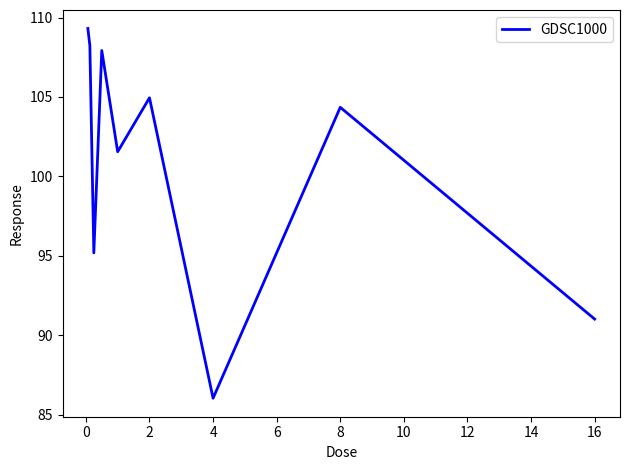

What is the greatest value displayed?

109.3